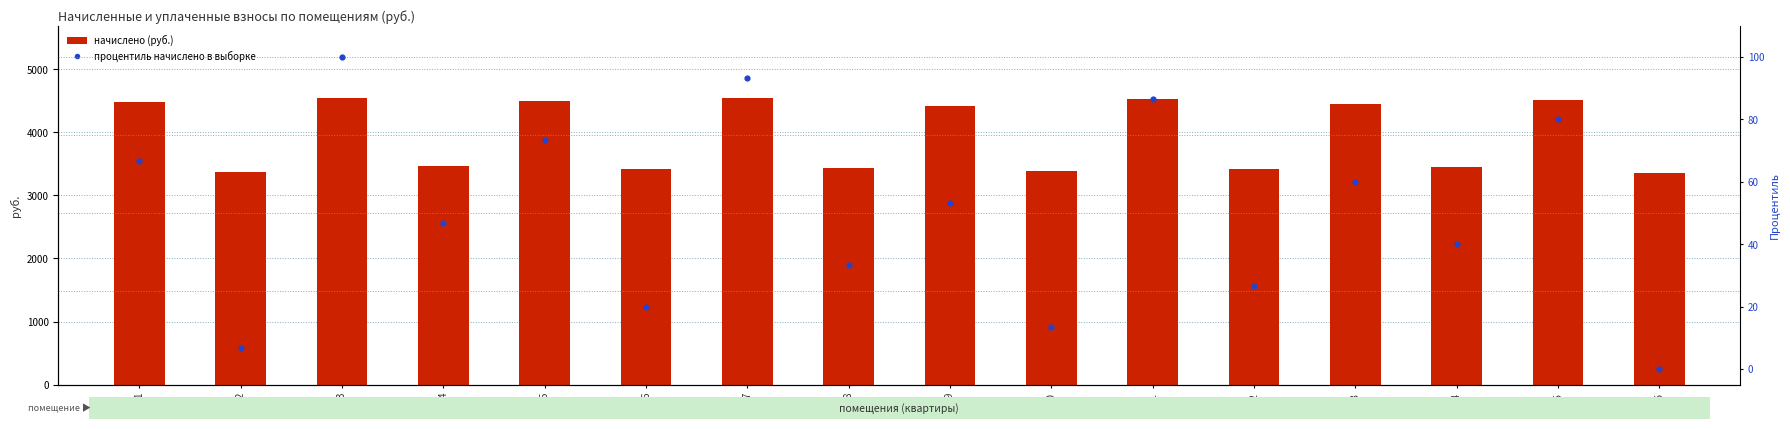

At how many categories does at least one series exceed 2970?

16